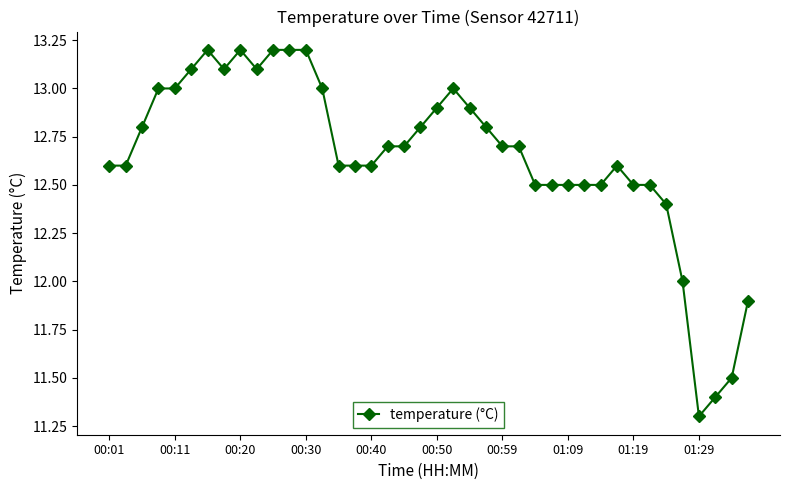

What is the average value?

12.6